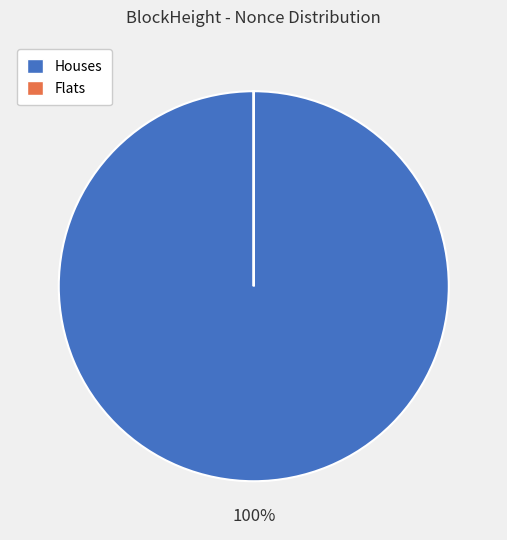

To the nearest percent, what is the average slice percentage?

50%